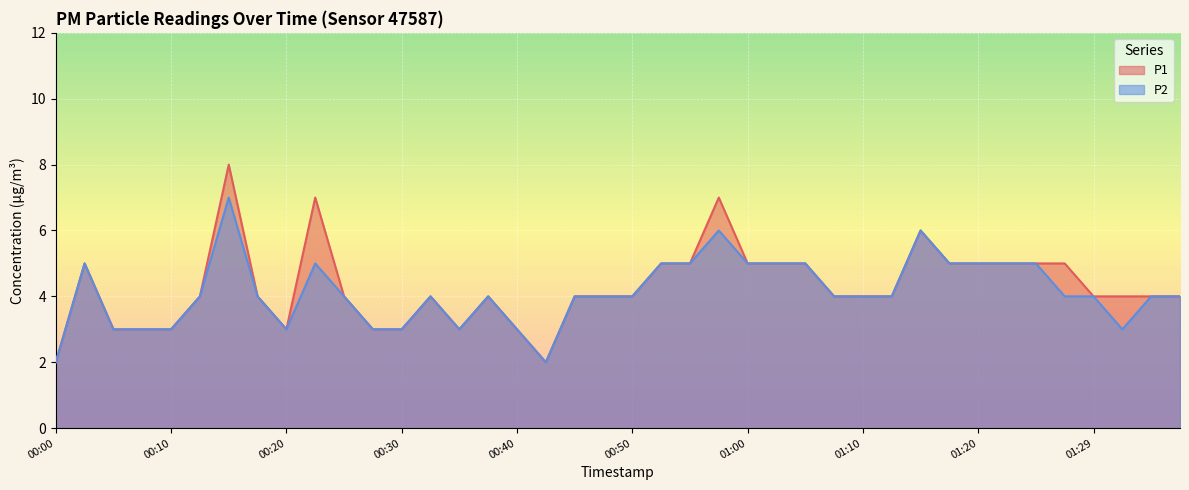

True or false: P1 has more than 2 points higher than both neighbors.

True